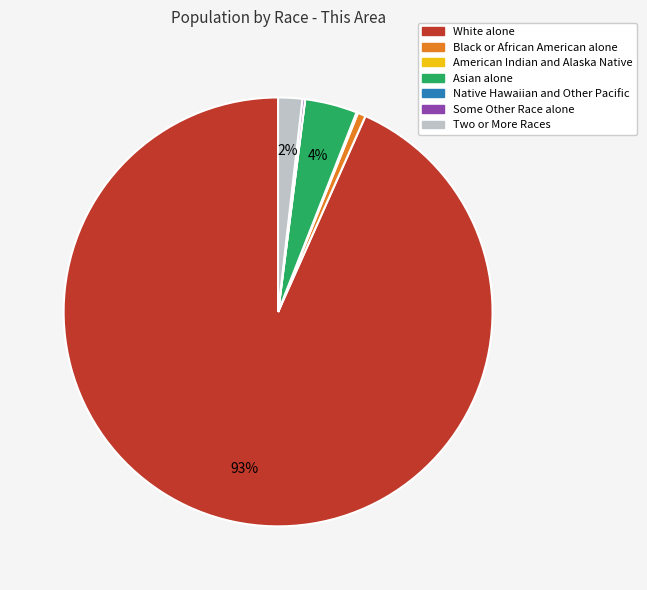

Which slice is the largest?

White alone